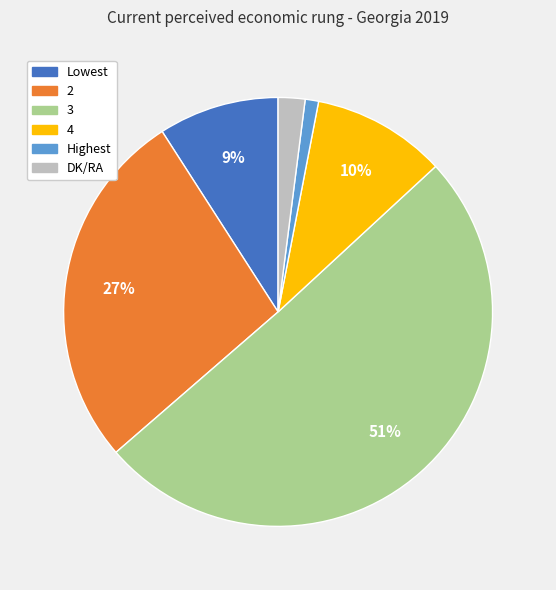

What is the smallest slice in the pie chart?

Highest